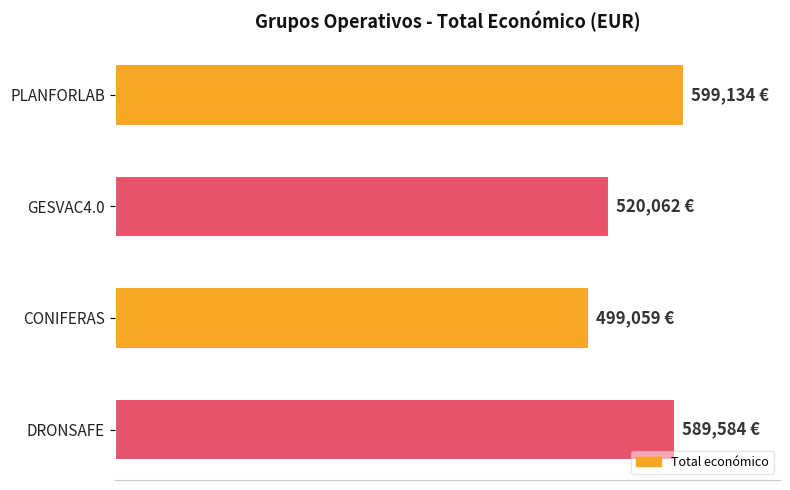

Are the bars horizontal?

Yes